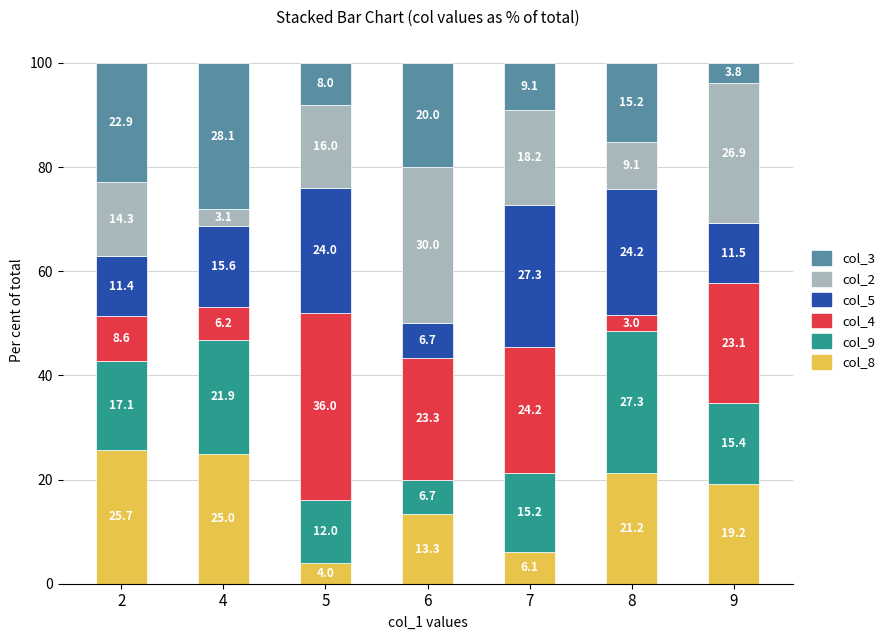

What is the minimum value for col_8?

4.0